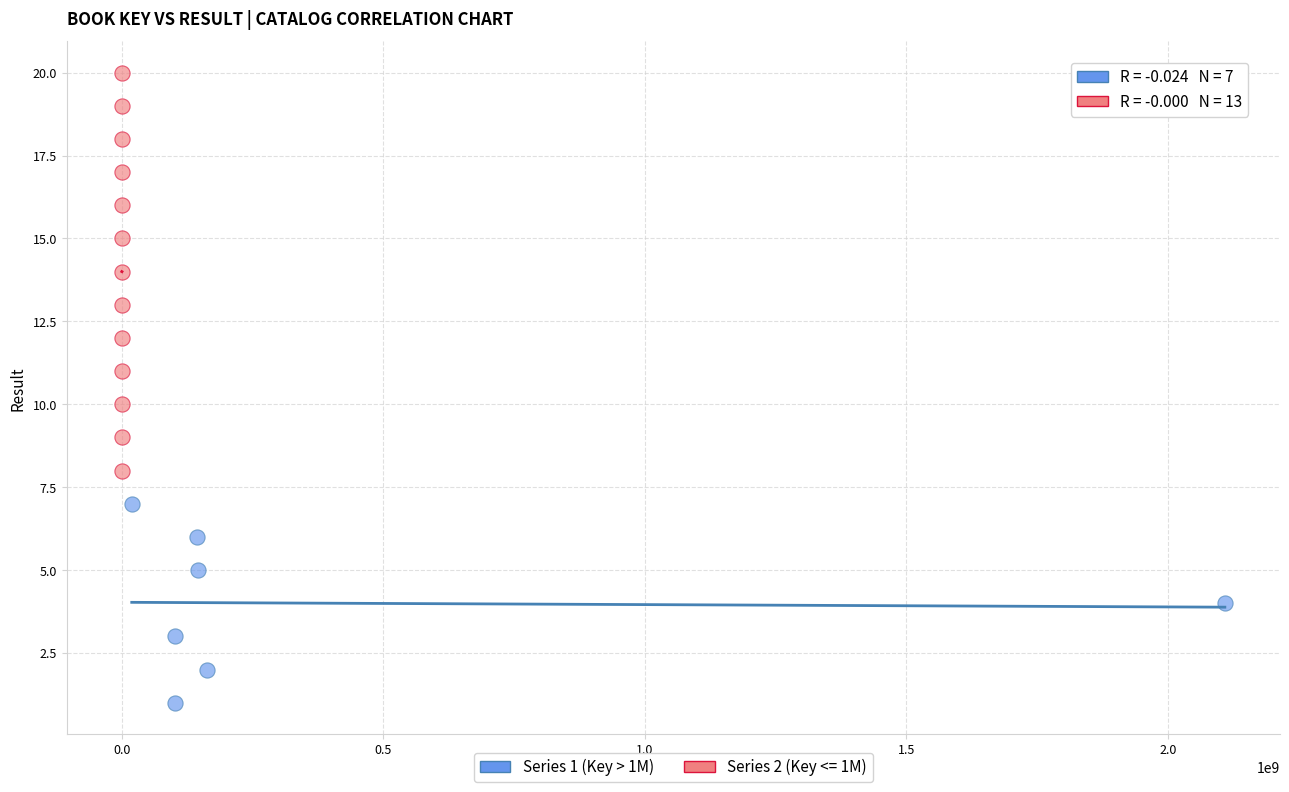

Which series contains the highest Y value?

Series 2 (Key <= 1M)